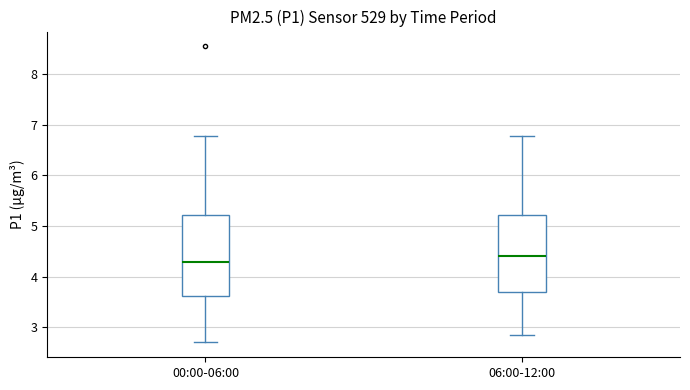

Reading left to right, transcribe this box plot: for each box, give where its median line is, the range the box spans, and where its two whiskers end, as read against the y-axis. The values are not printed on the chart, so give them approximately, as read against the axis.

00:00-06:00: median 4.3, box 3.6 to 5.2, whiskers 2.7 to 6.8
06:00-12:00: median 4.4, box 3.7 to 5.2, whiskers 2.9 to 6.8